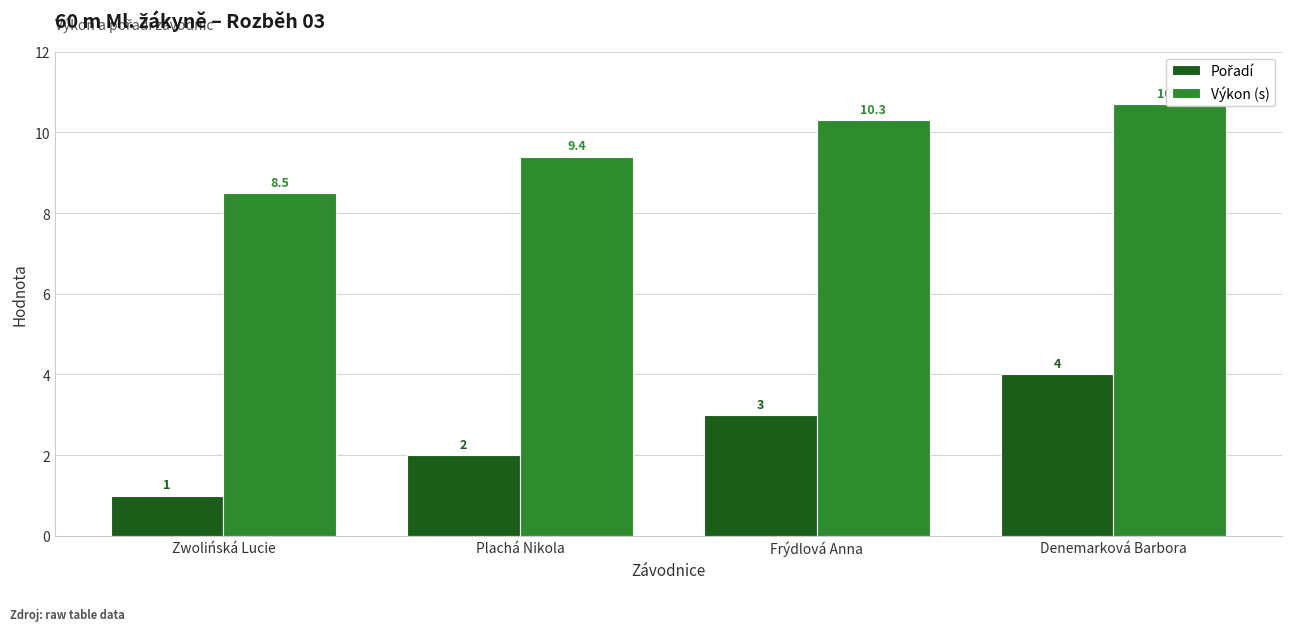

At which label is Výkon (s) closest to 9?

Plachá Nikola